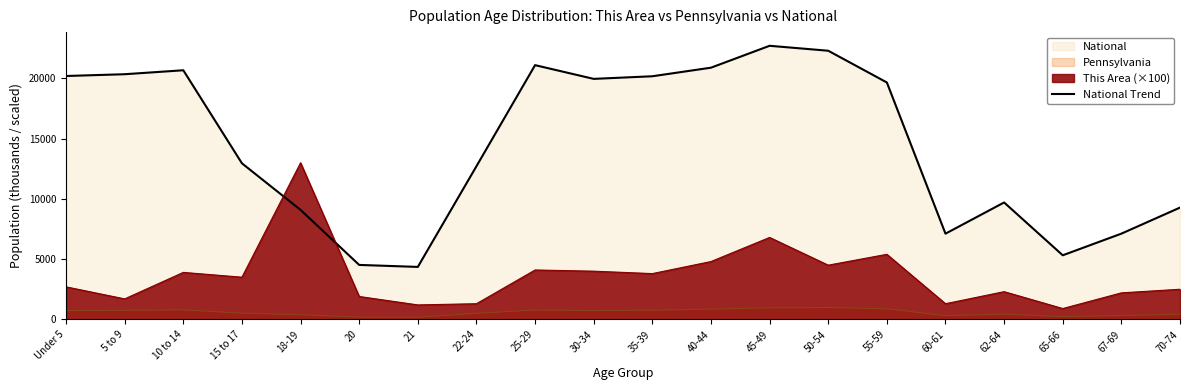

True or false: there are more than 1 points higher than both neighbors.

True